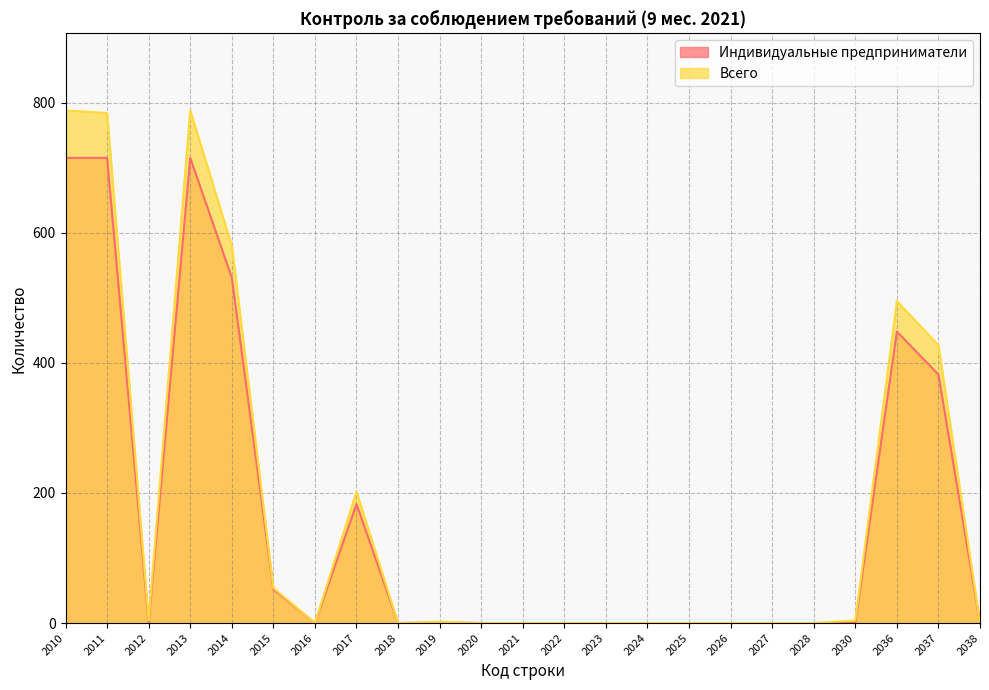

At which label does Индивидуальные предприниматели reach its peak?

2010